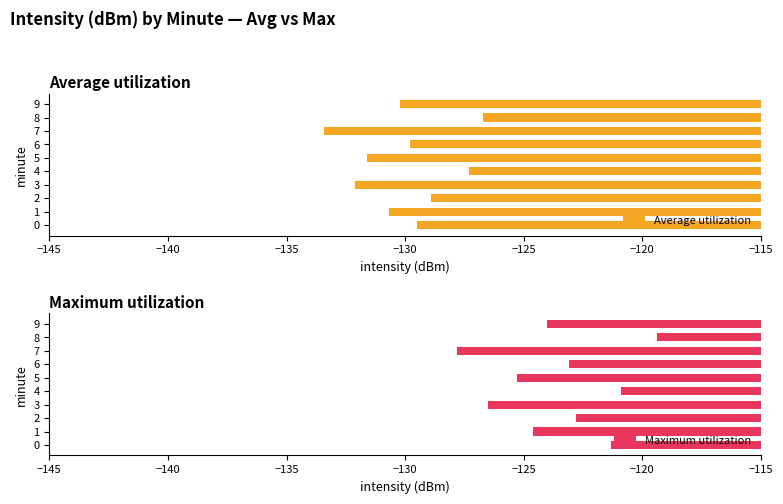

What is the difference between the Average utilization values at 5 and 4?

4.3